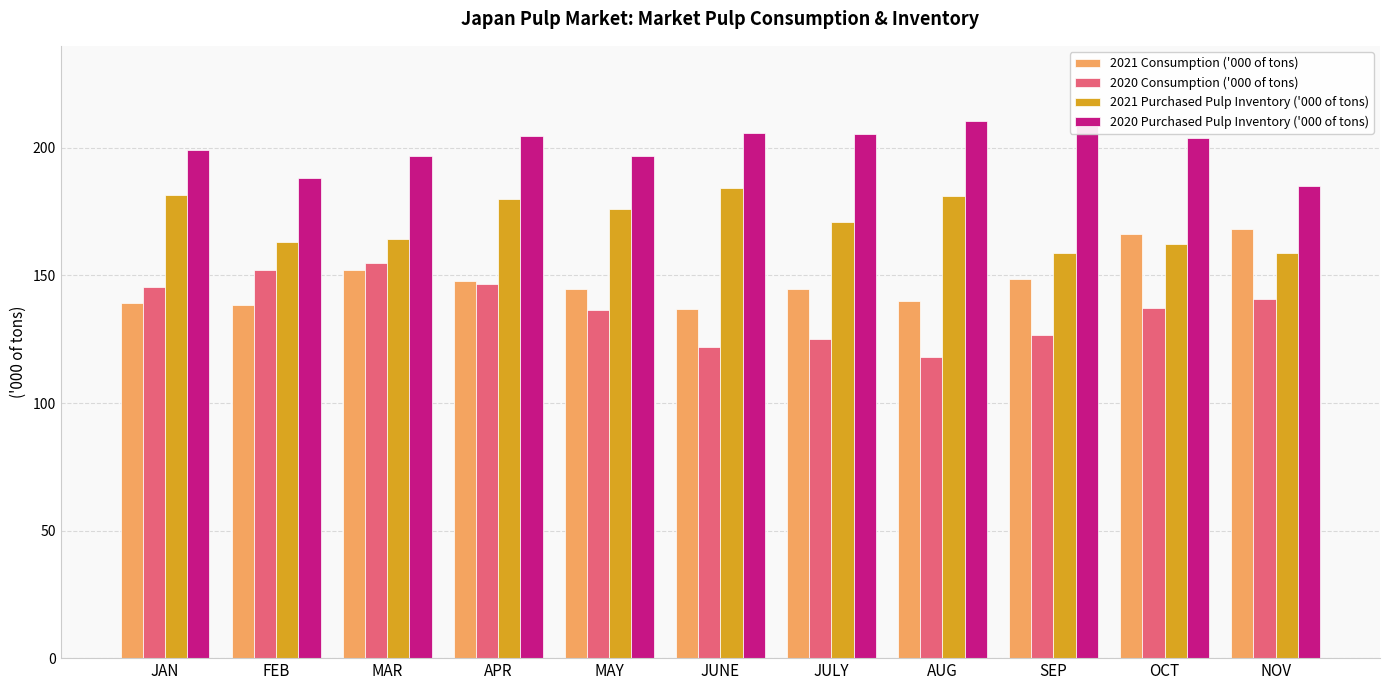

What is the difference between the maximum and minimum values in the 2020 Consumption ('000 of tons) series?

36.9